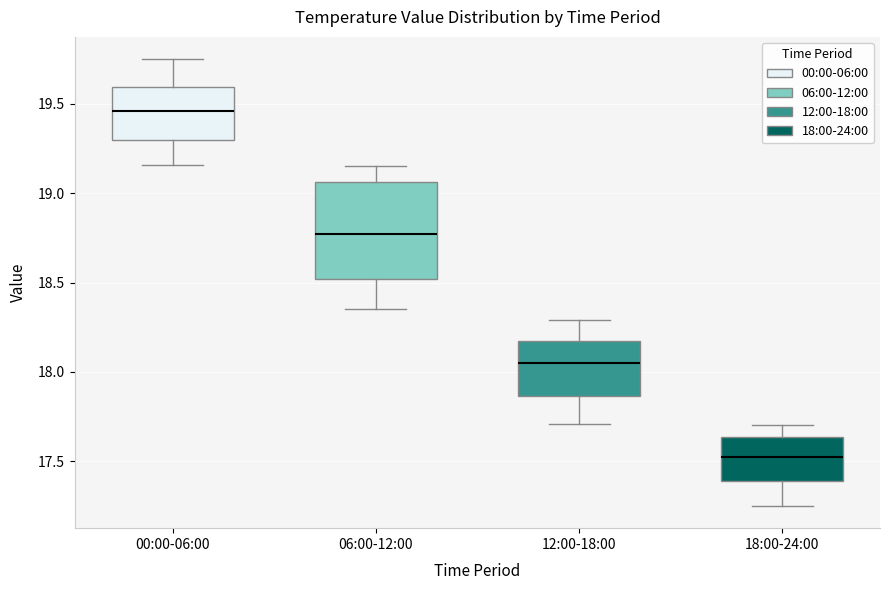

Reading left to right, read every box against the y-axis: the position of its median line, the range the box covers, and the ends of its whiskers. The values are not printed on the chart, so give them approximately, as read against the axis.

00:00-06:00: median 19.45, box 19.30 to 19.60, whiskers 19.15 to 19.75
06:00-12:00: median 18.75, box 18.50 to 19.05, whiskers 18.35 to 19.15
12:00-18:00: median 18.05, box 17.85 to 18.20, whiskers 17.70 to 18.30
18:00-24:00: median 17.55, box 17.40 to 17.65, whiskers 17.25 to 17.70